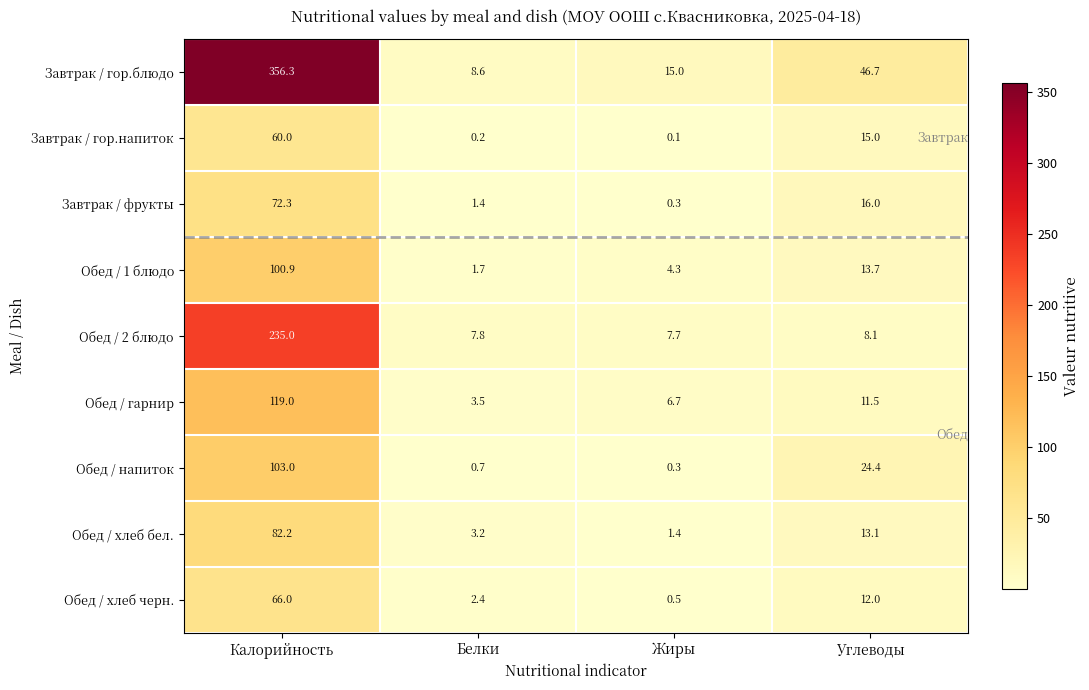

The value of Обед / 2 блюдо at Углеводы is 8.1. True or false?

True